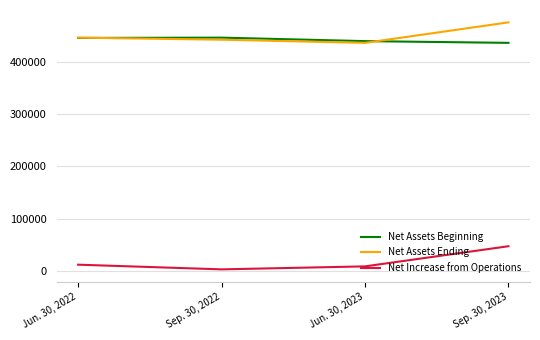

What is the minimum value for Net Assets Ending?

436435